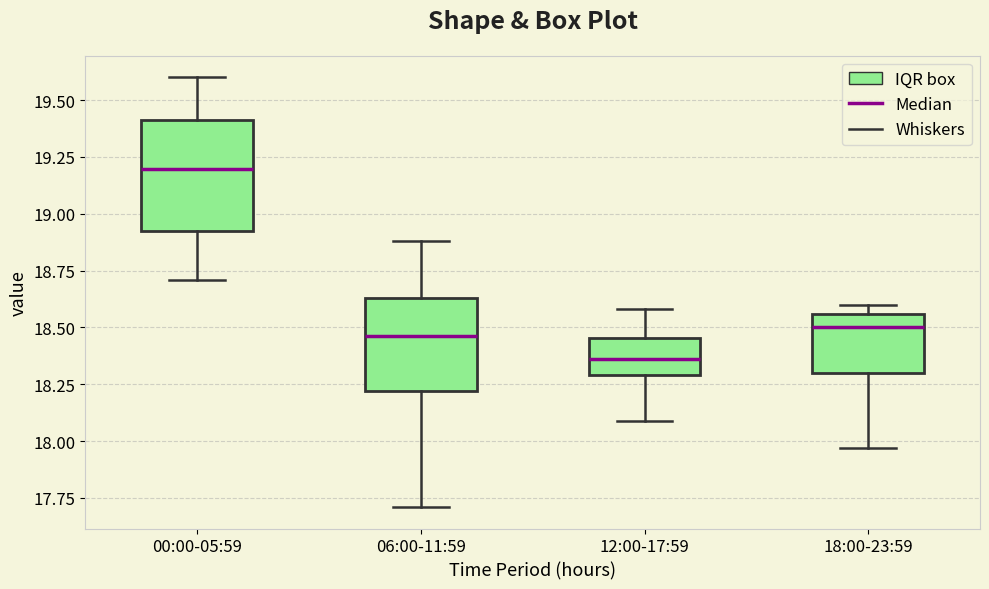

Where is the lower edge of the box for 06:00-11:59 on the y-axis? The values are not printed on the chart, so give them approximately, as read against the axis.

18.20